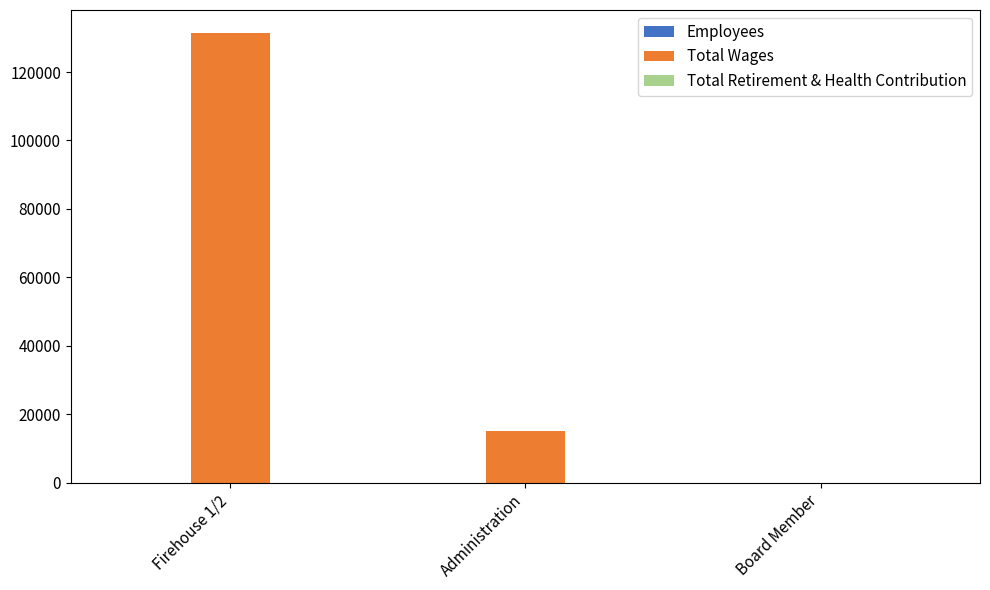

Are the bars grouped side by side (vs. stacked)?

Yes